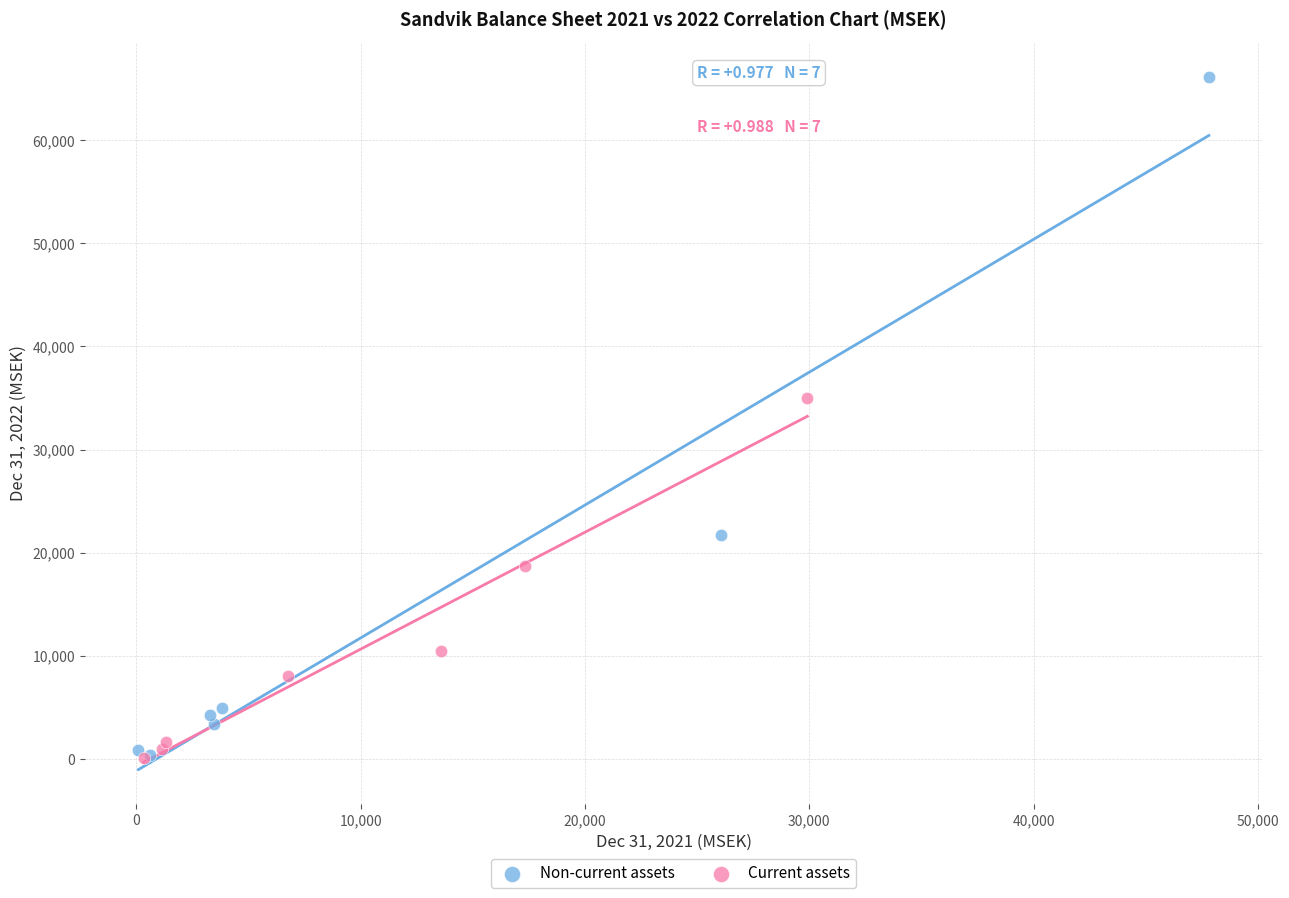

Which series has the widest spread of Y values?

Non-current assets